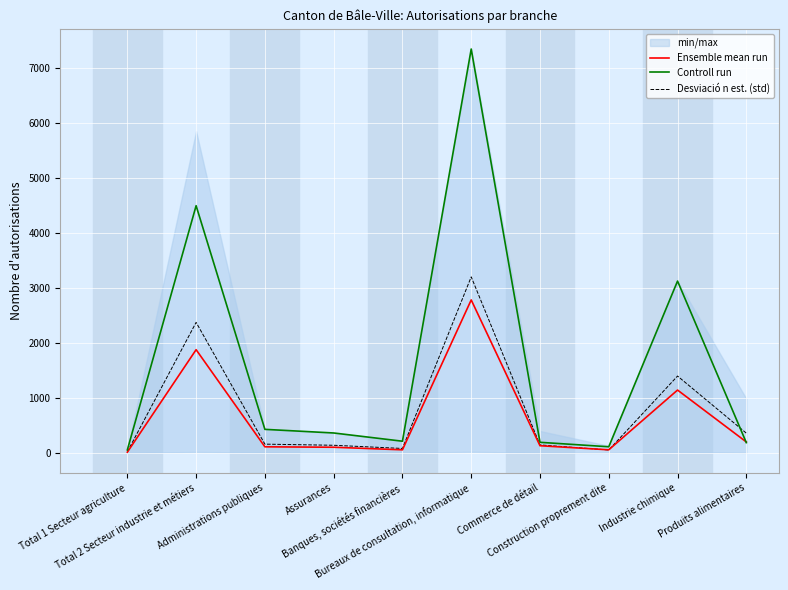

What is the sum of all Controll run values?

16521.0